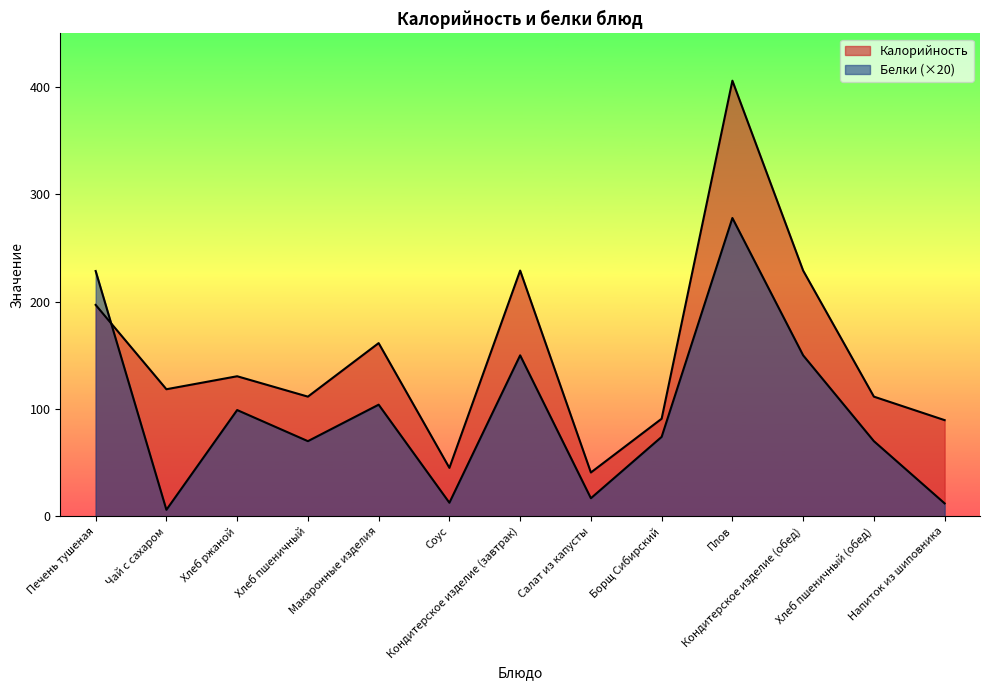

Which series ends up on top after the final intersection of Калорийность and Белки?

Калорийность